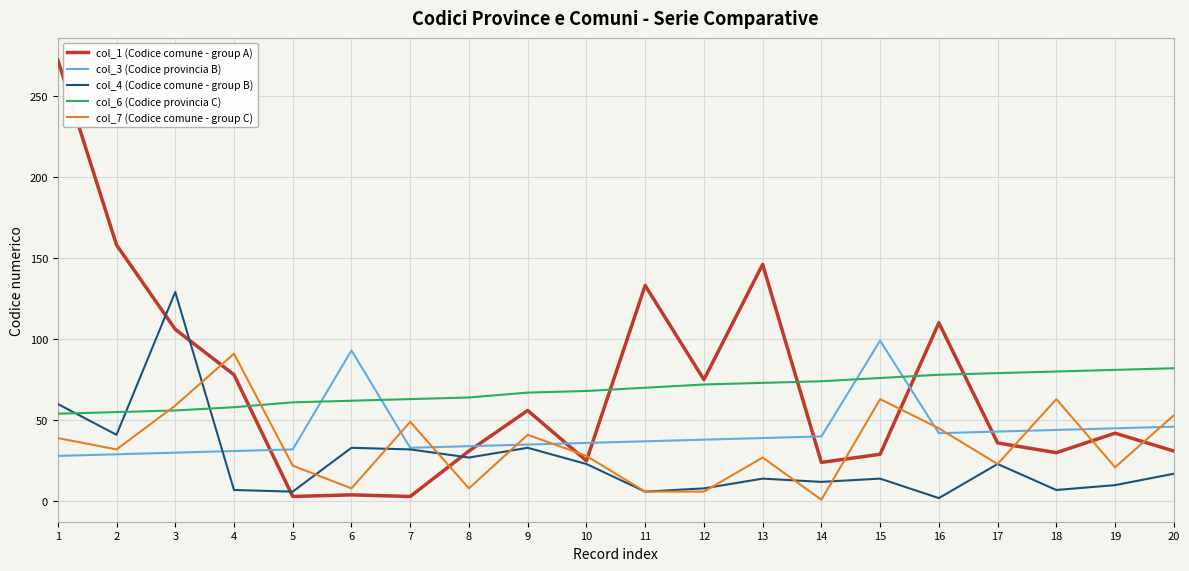

Which series changed the most between 2 and 10?

col_1 (Codice comune - group A)